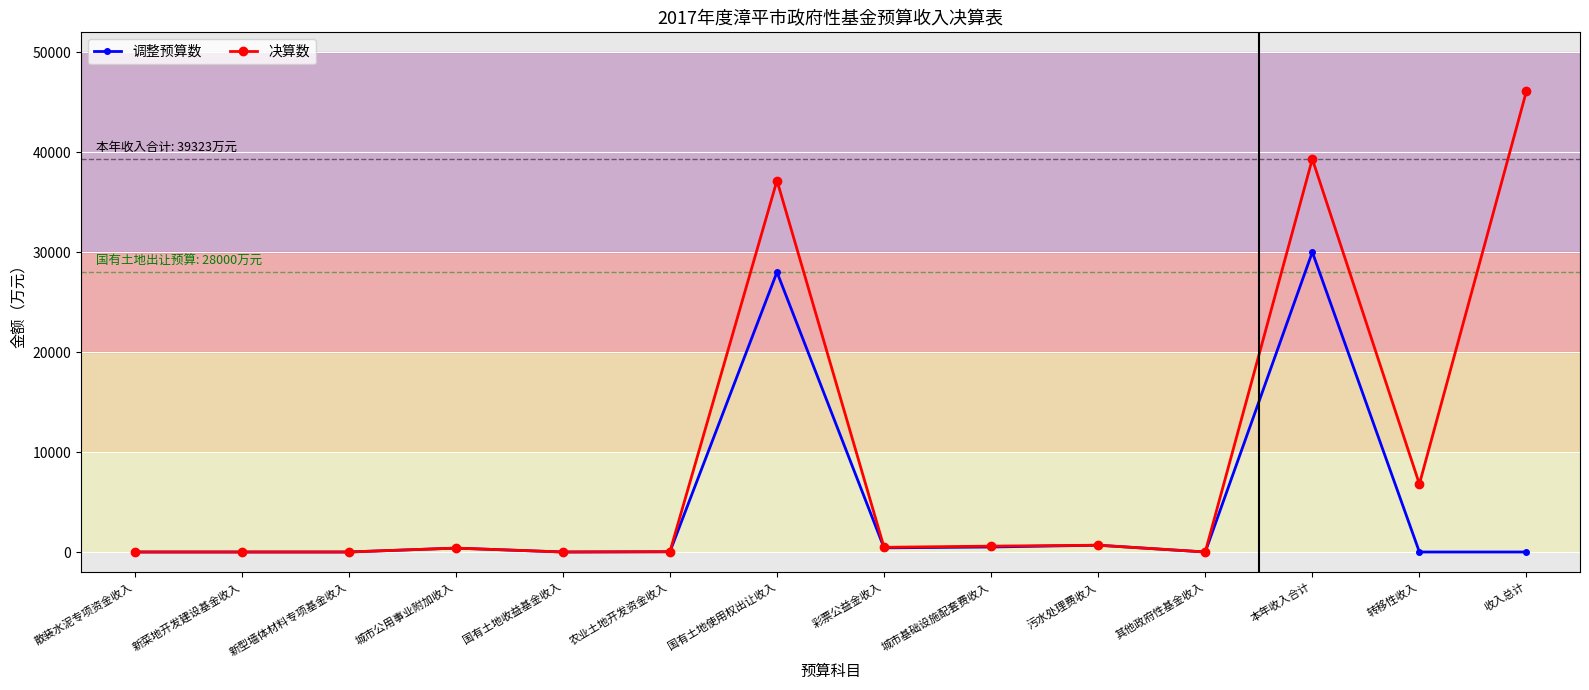

How many lines are shown in the chart?

2